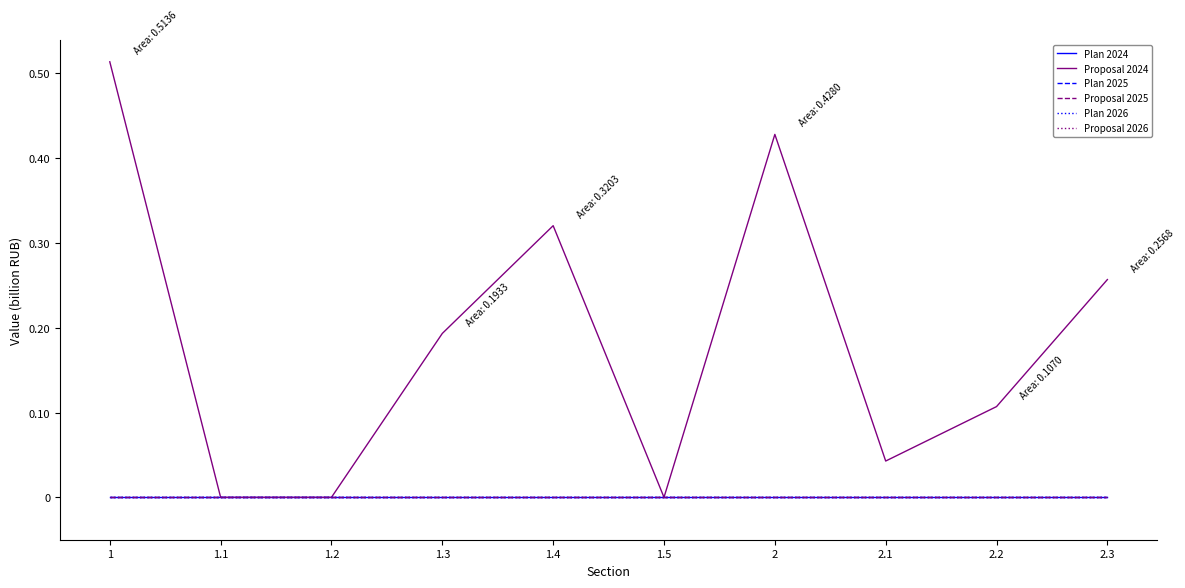

Does the chart have visible grid lines?

No